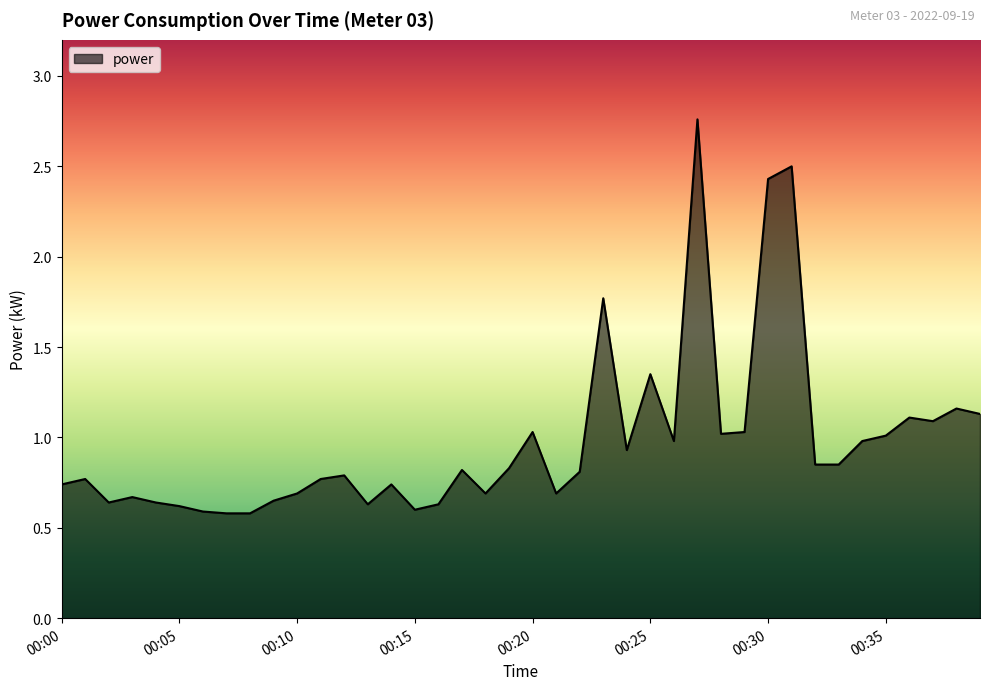

How many points are higher than both their immediate neighbors (excluding endpoints)?

12